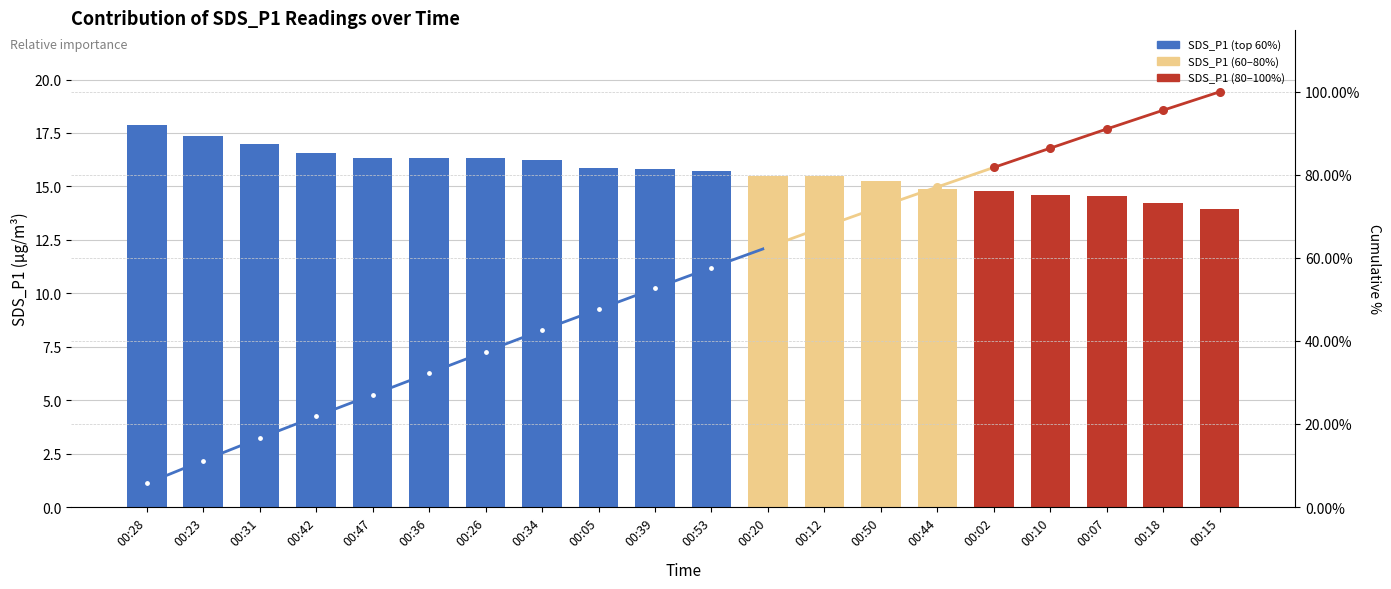

Reading left to right, extract all data points from this chart.

17.9	17.4	17.0	16.6	16.3	16.3	16.3	16.2	15.9	15.8	15.7	15.5	15.5	15.2	14.9	14.8	14.6	14.5	14.2	13.9